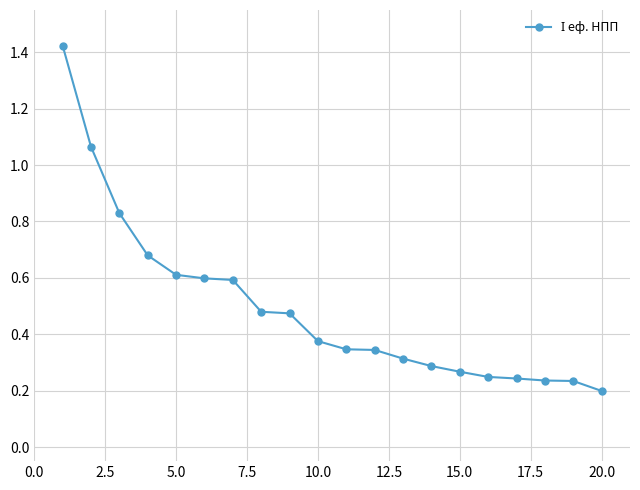

What is the sum of all values?

9.8